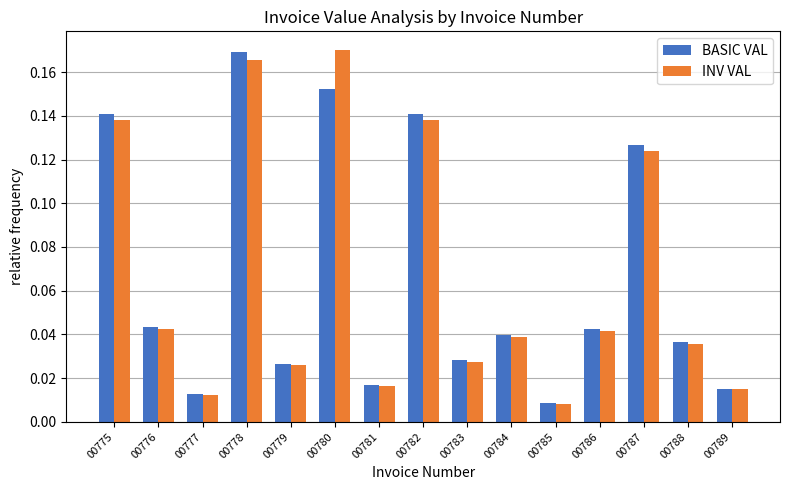

How many distinct data groups are displayed?

2